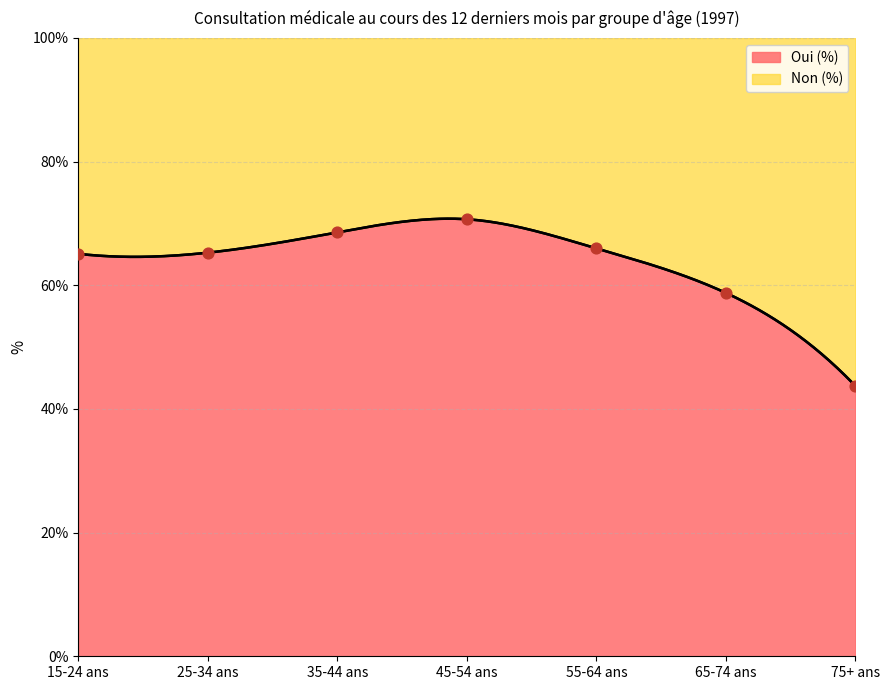

Between 35-44 ans and 75+ ans, which is larger?

35-44 ans